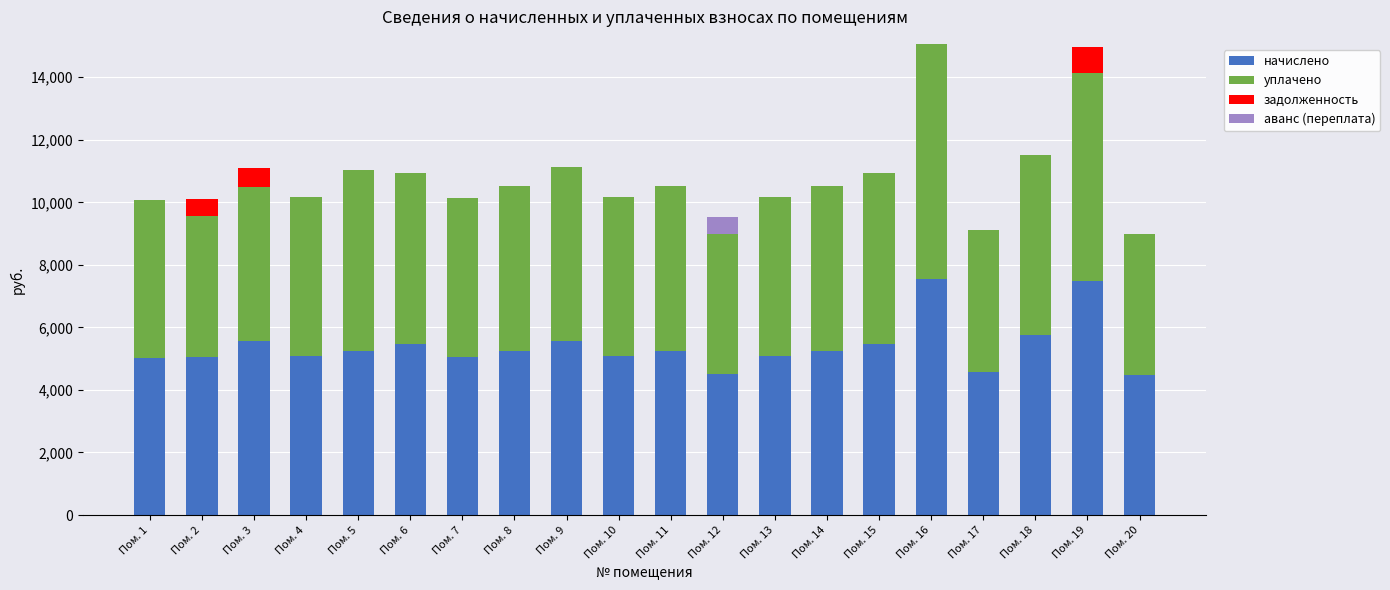

What is the sum of all начислено values?

107798.4